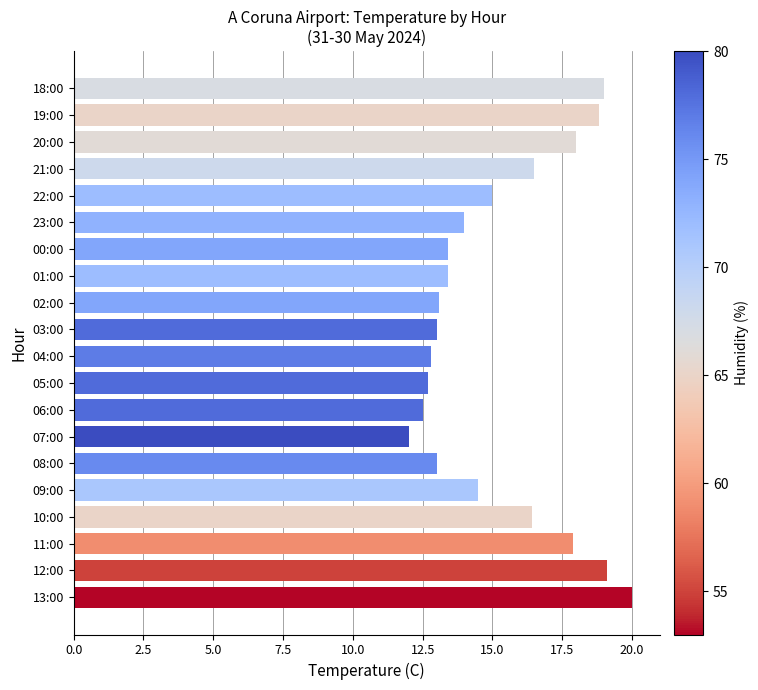

What is the difference between the maximum and minimum values?

8.0